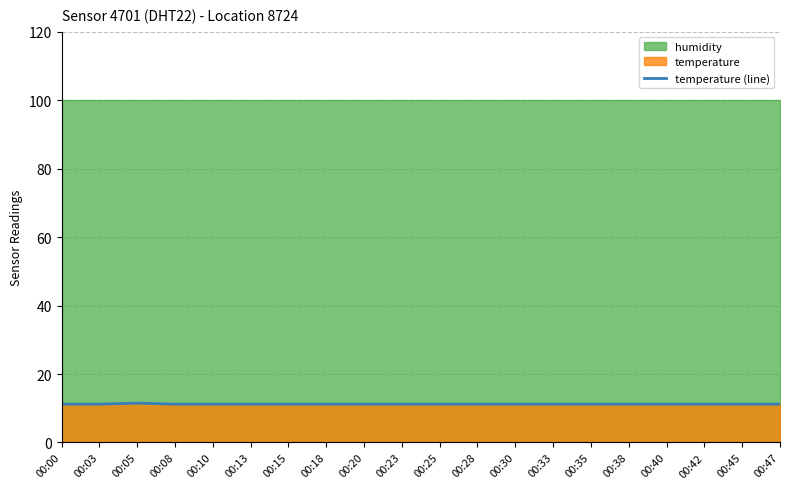

How many values are between 11 and 12?

20